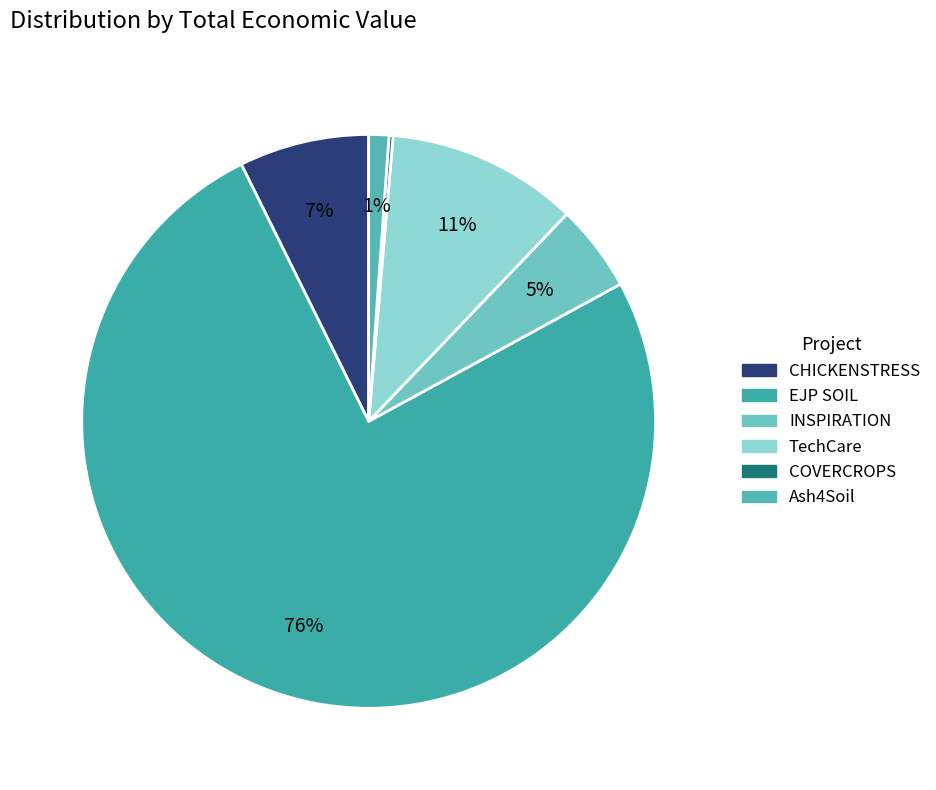

How many segments does this pie chart have?

6